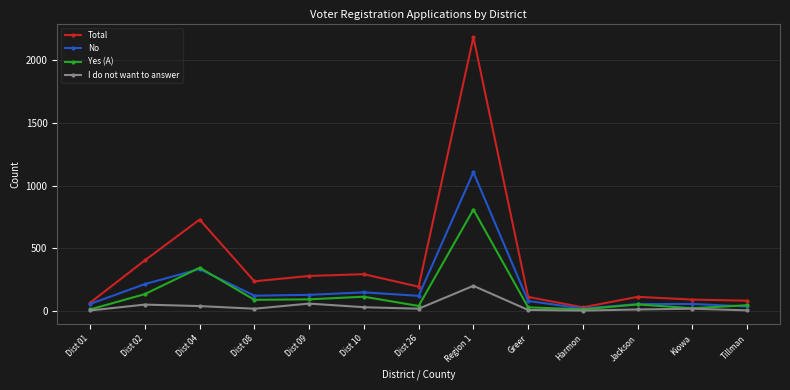

The value of No at Dist 08 is 192. True or false?

False